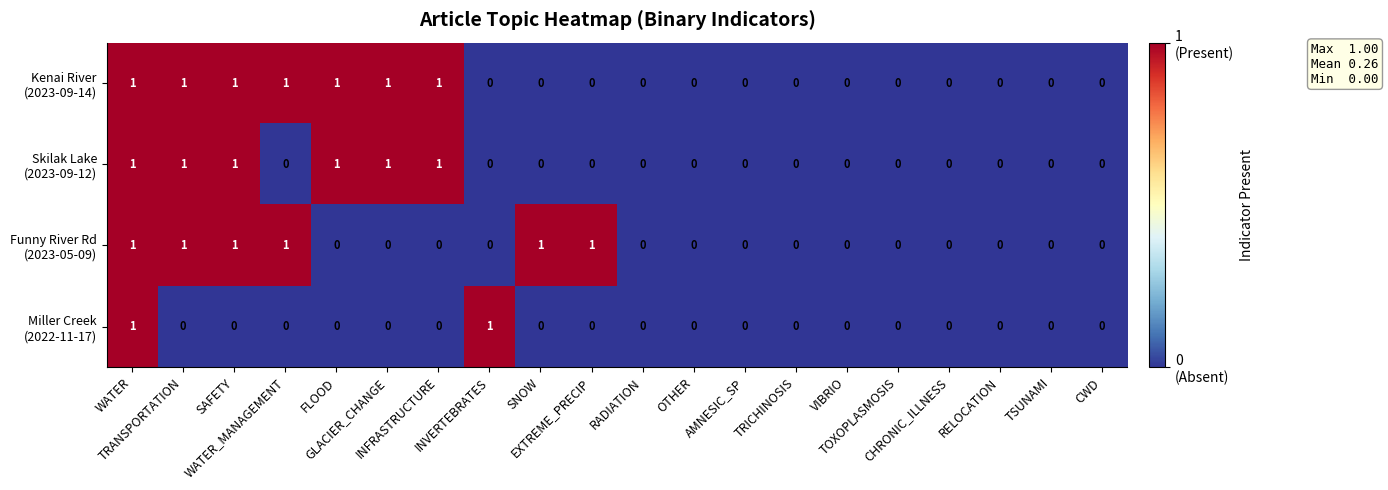

Between INFRASTRUCTURE and SNOW, which series saw the biggest shift?

Kenai River (2023-09-14)